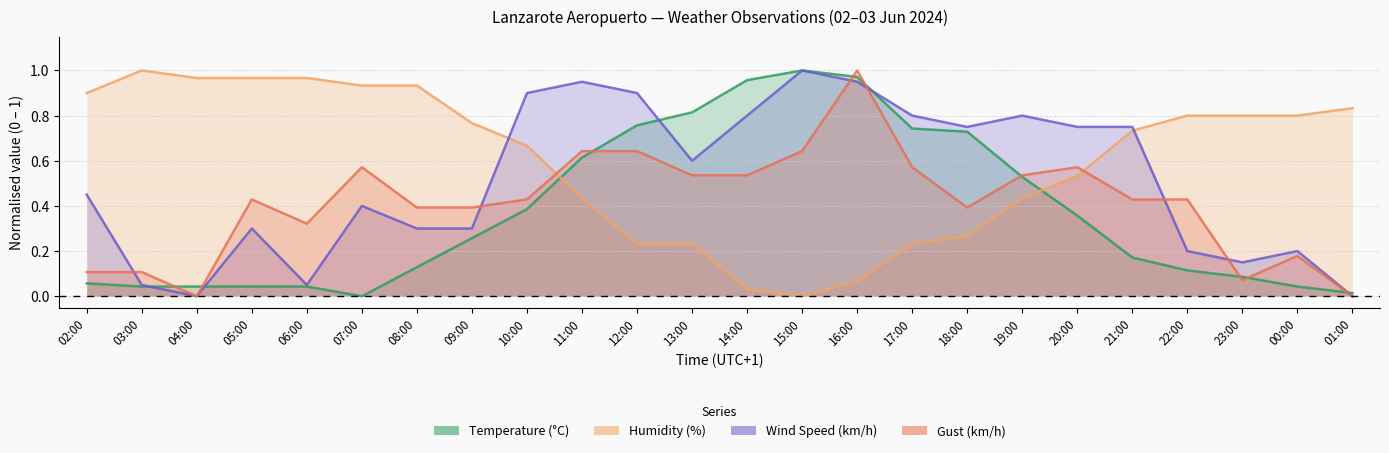

How many categories are shown in the chart?

24